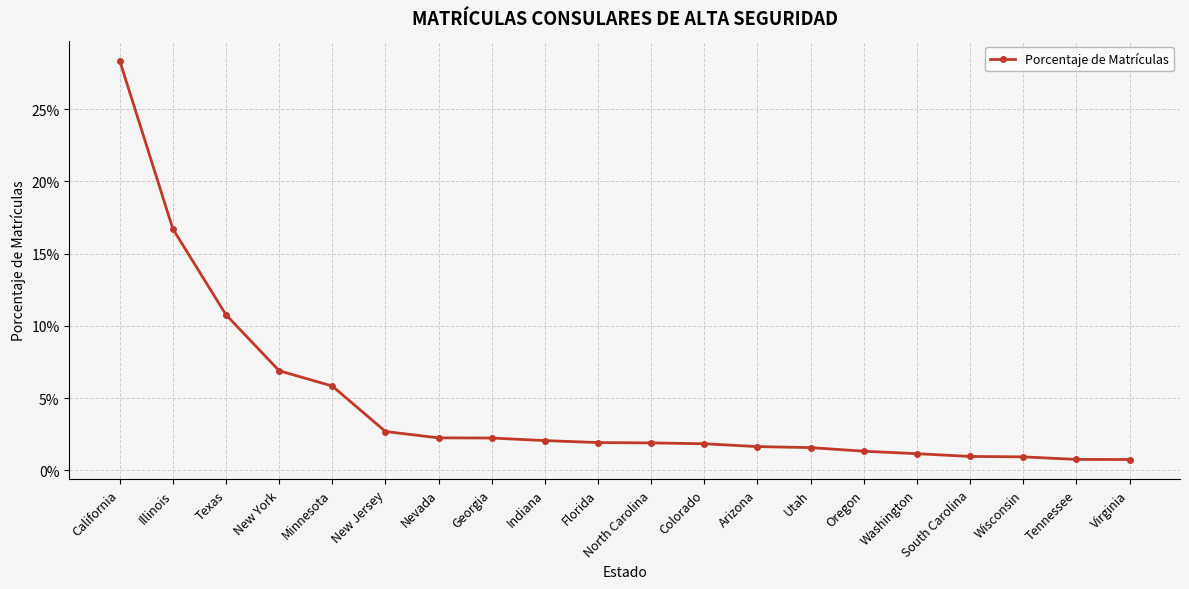

What is the sum of all values?

0.9